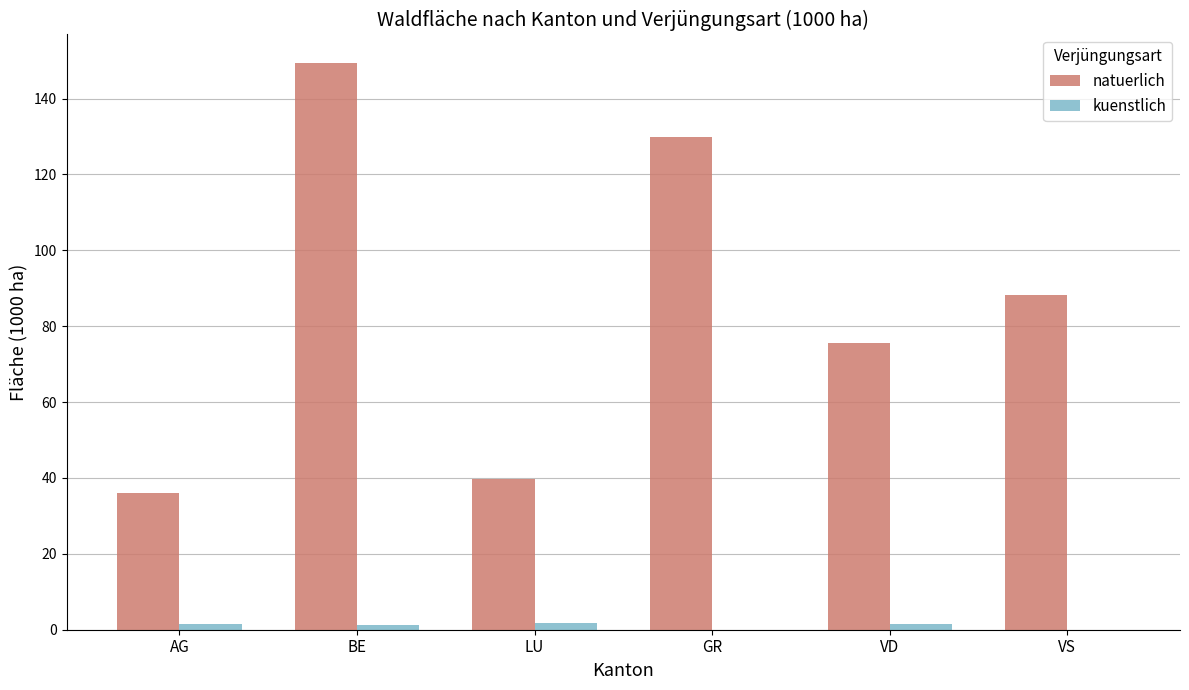

What value does the natuerlich series have at AG?

36.0